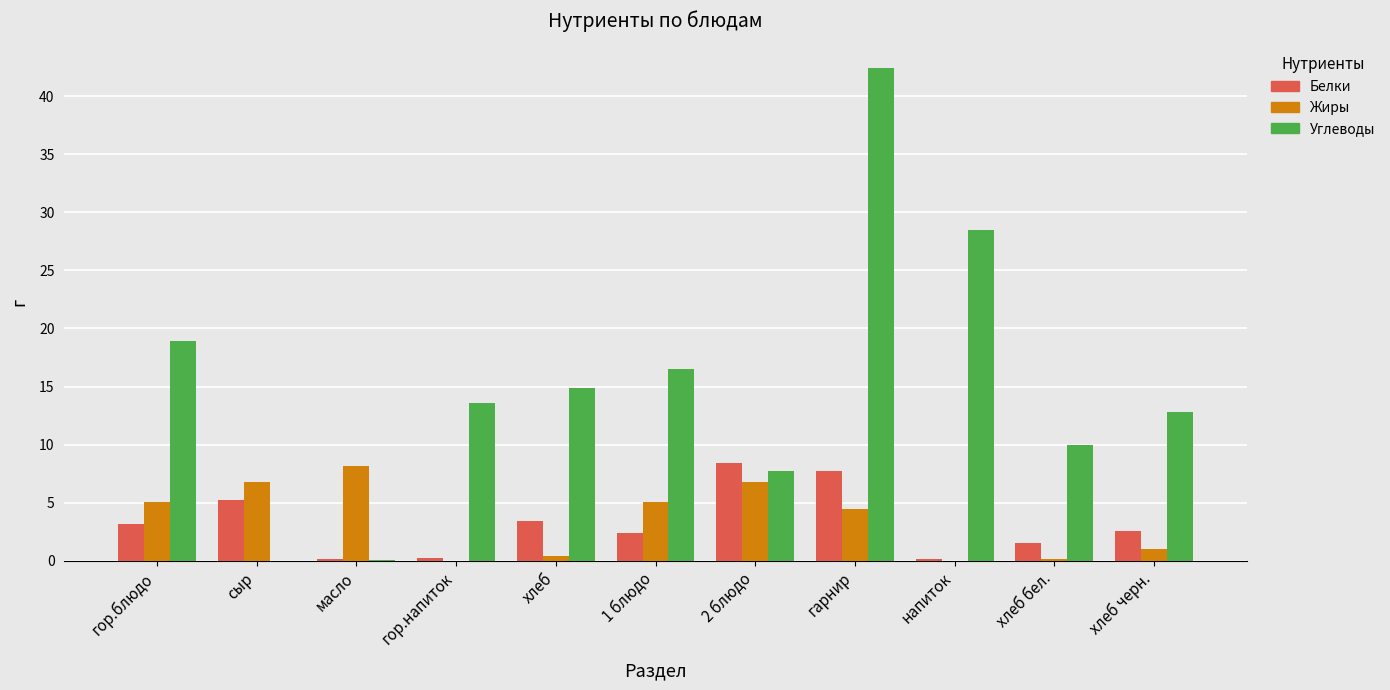

Is it true that Углеводы equals 0.1 at масло?

True